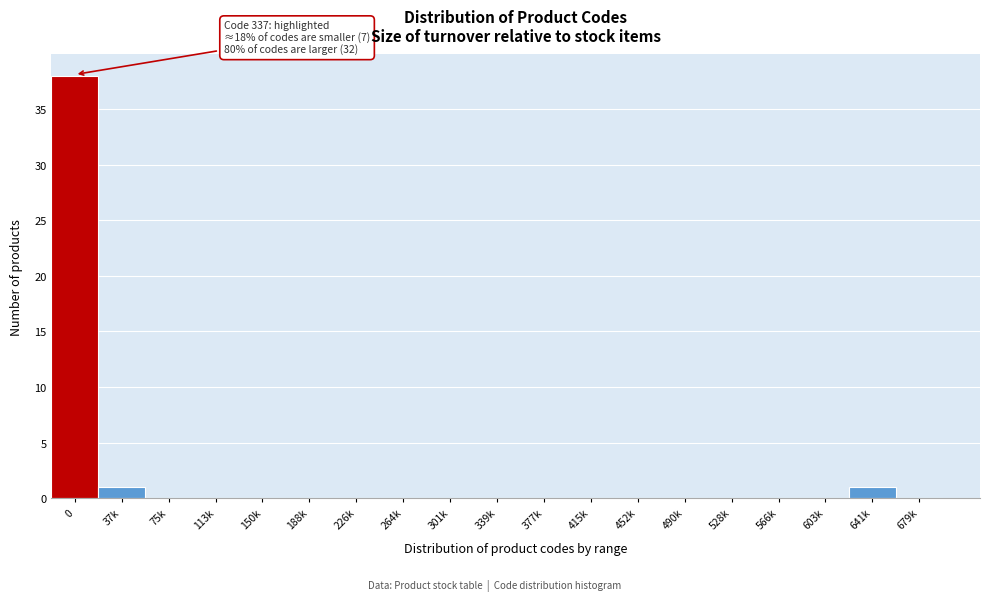

Which has a higher value, 339k or 37k?

37k